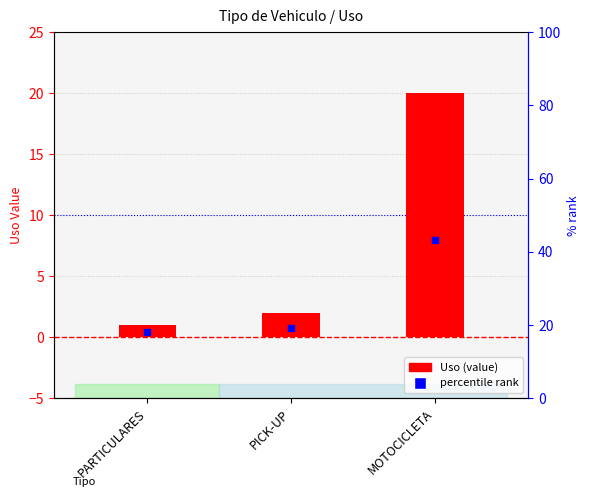

What is the greatest value displayed?

20